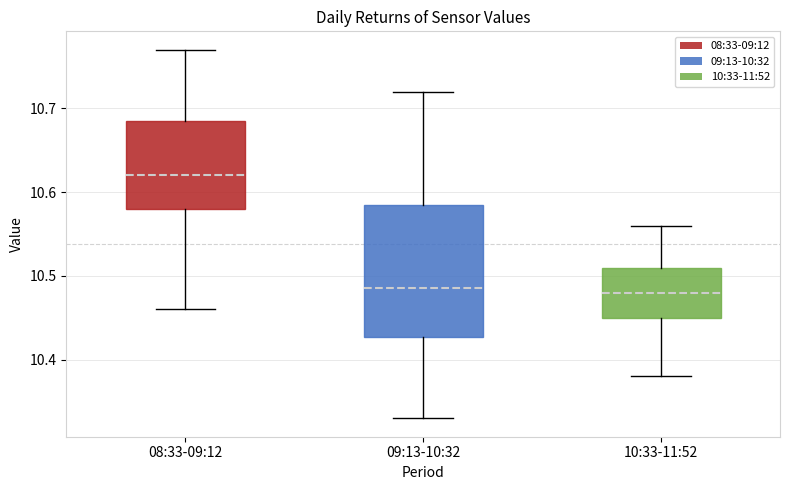

Where does the median line of the box for 09:13-10:32 sit on the y-axis? The values are not printed on the chart, so give them approximately, as read against the axis.

10.49